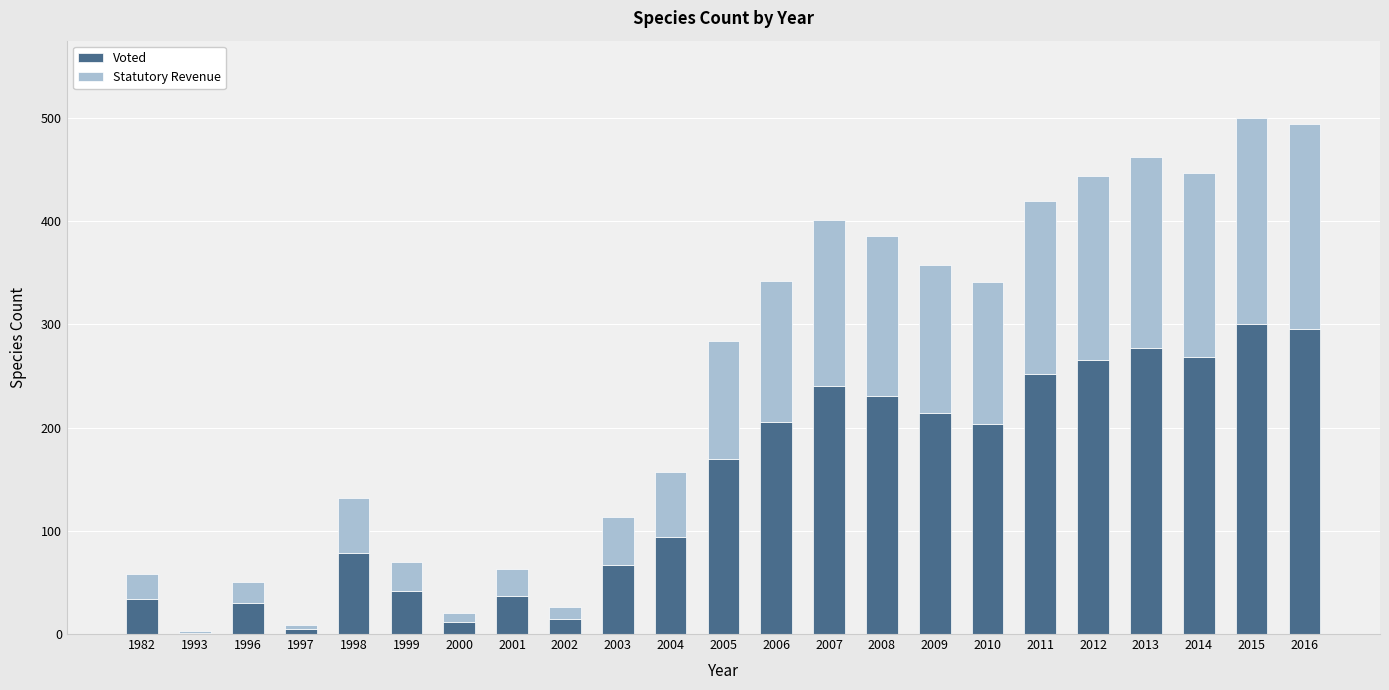

What is the total value across all series at 2011?

420